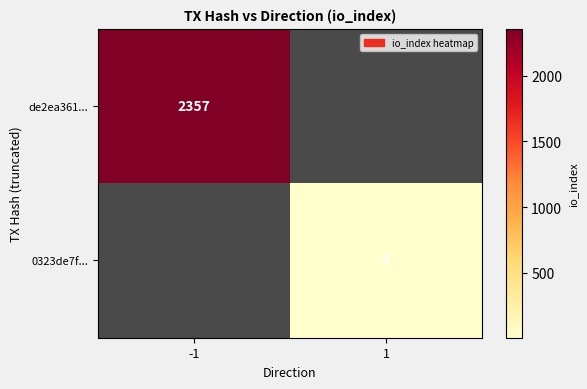

Is the value of de2ea361... at -1 greater than the value of 0323de7f... at 1?

Yes